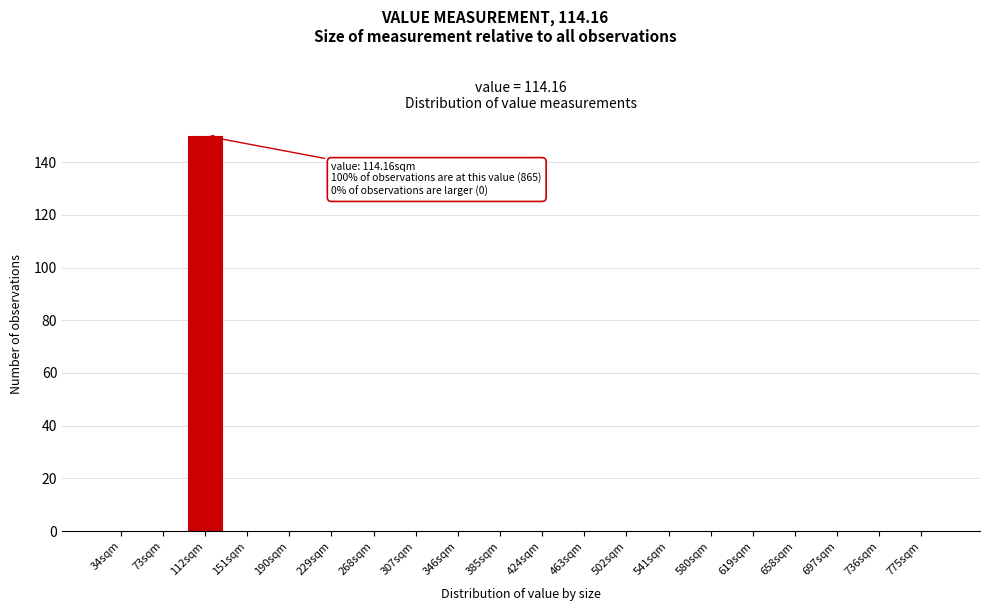

Reading left to right, extract all data points from this chart.

34sqm=0	73sqm=0	112sqm=150	151sqm=0	190sqm=0	229sqm=0	268sqm=0	307sqm=0	346sqm=0	385sqm=0	424sqm=0	463sqm=0	502sqm=0	541sqm=0	580sqm=0	619sqm=0	658sqm=0	697sqm=0	736sqm=0	775sqm=0